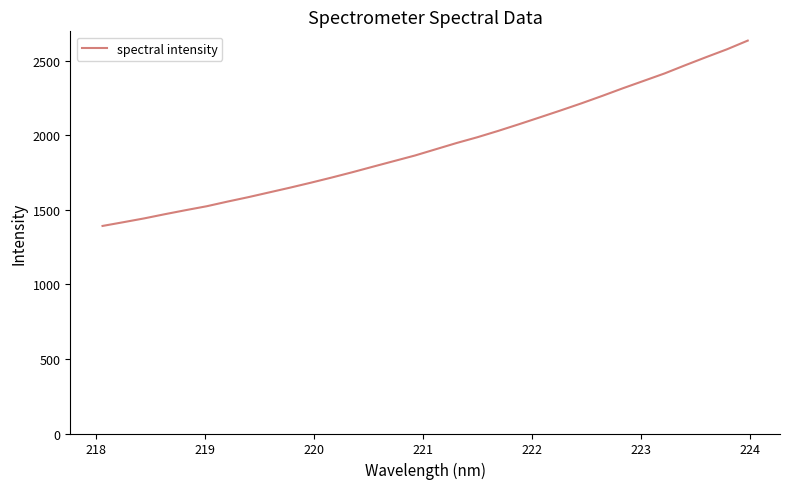

What is the maximum value shown in the chart?

2634.3